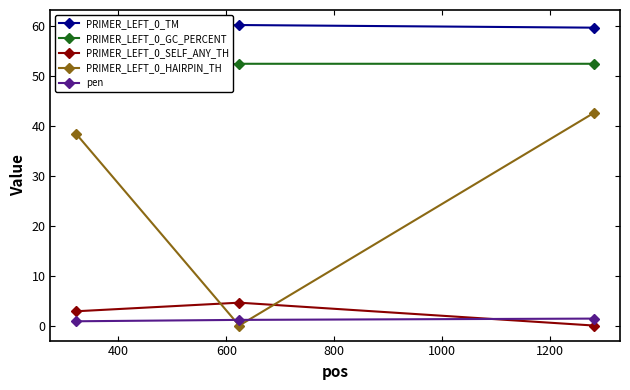

What is the value of the PRIMER_LEFT_0_HAIRPIN_TH point at the 3rd from the left?

42.6